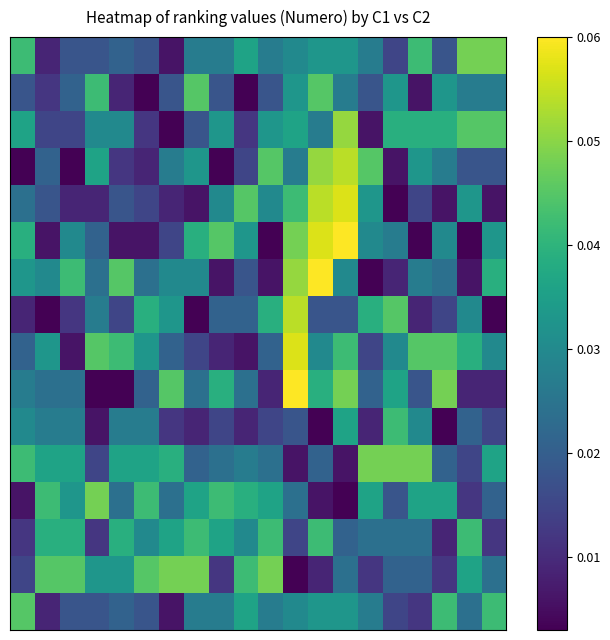

At which category does the chart reach its minimum across all series?

5